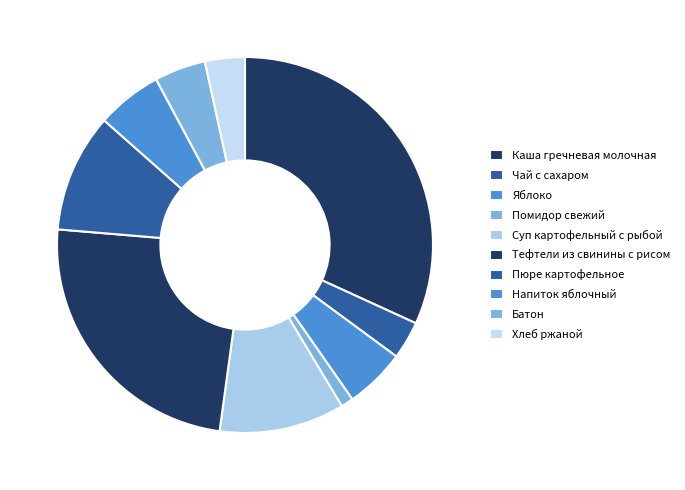

How many segments does this pie chart have?

10